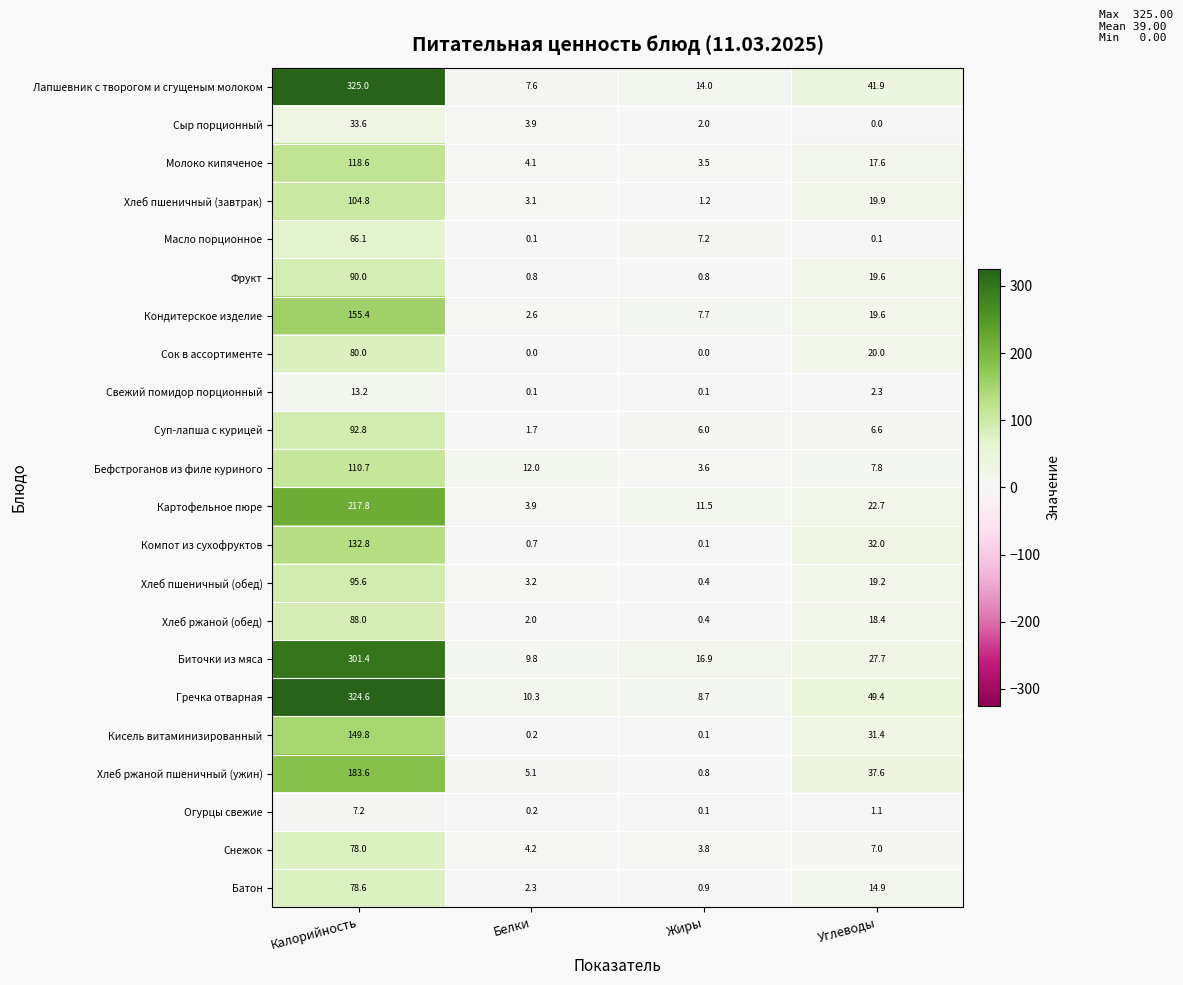

How many Сок в ассортименте values are between 0 and 80?

4